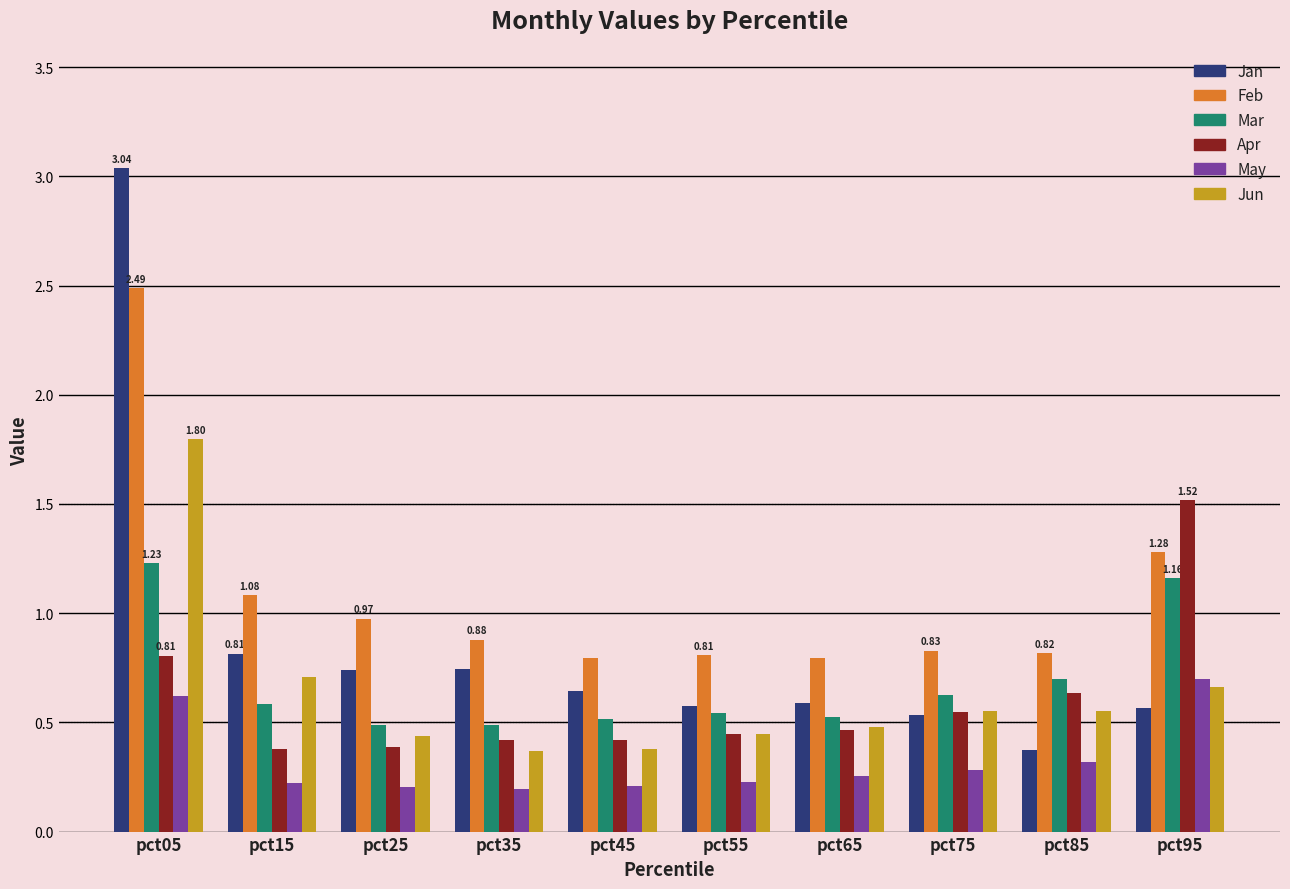

At pct05, list the series in order from smallest to largest.

May, Apr, Mar, Jun, Feb, Jan